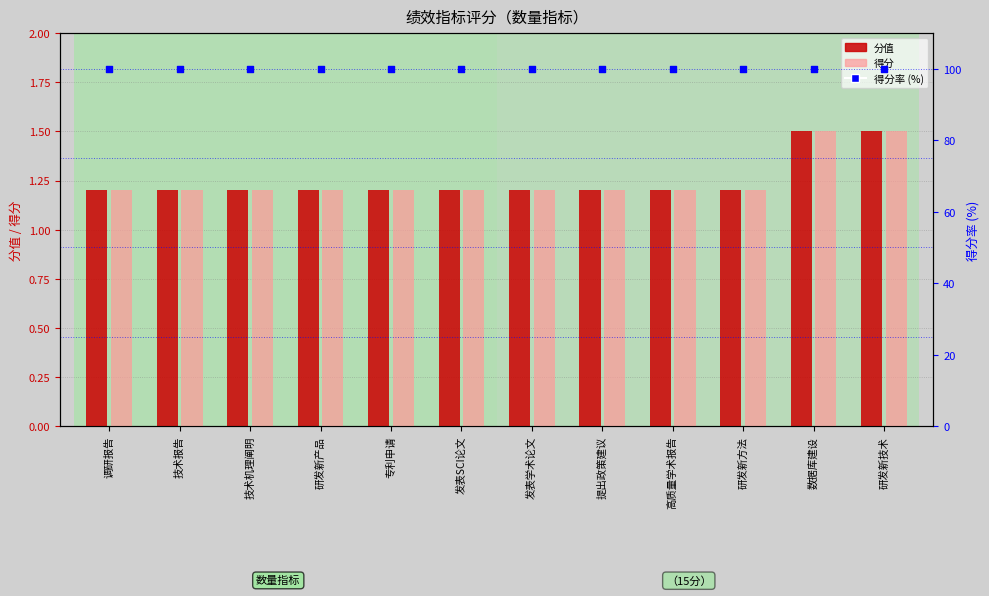

Which series has the largest total across all categories?

得分率 (%)